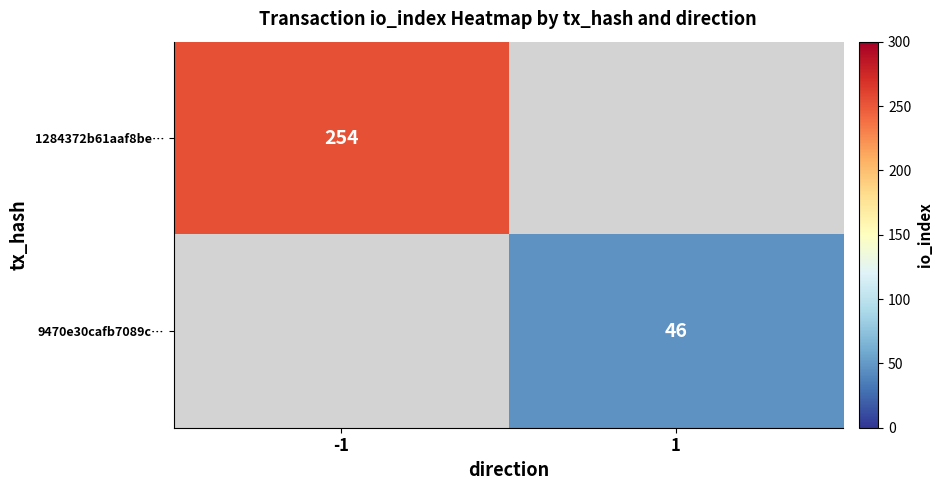

True or false: 9470e30cafb7089c… has a value of 63 at 1.

False